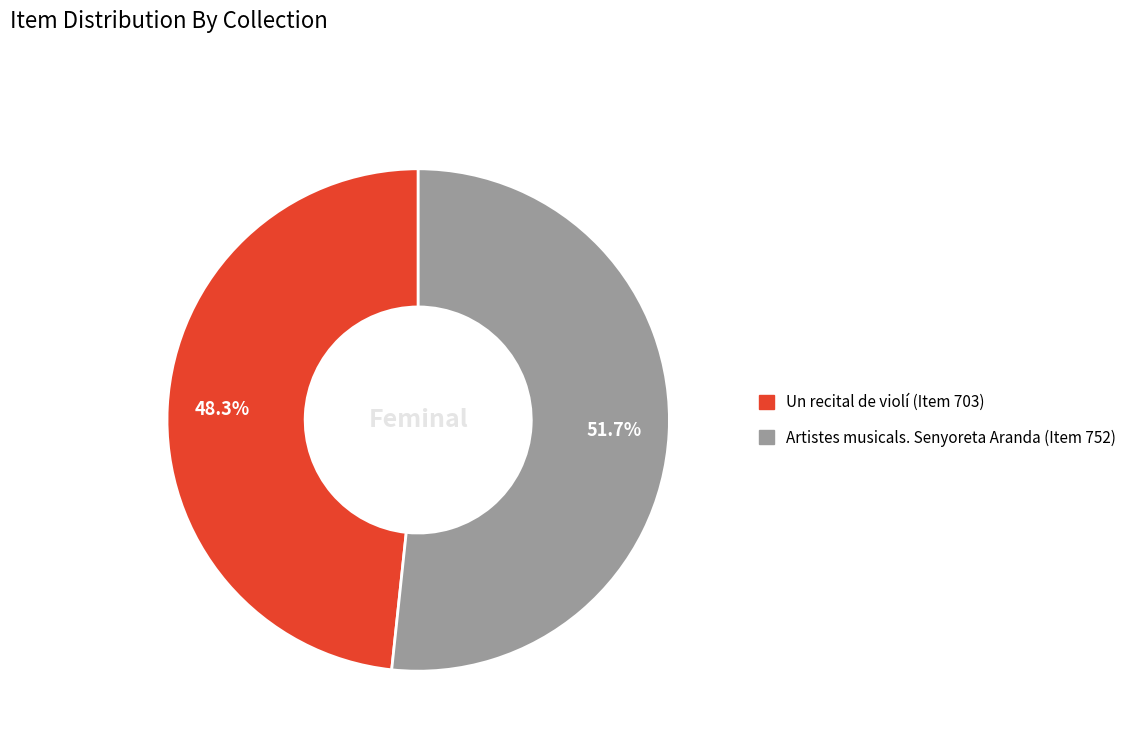

Is there any slice that represents more than half of the pie?

Yes